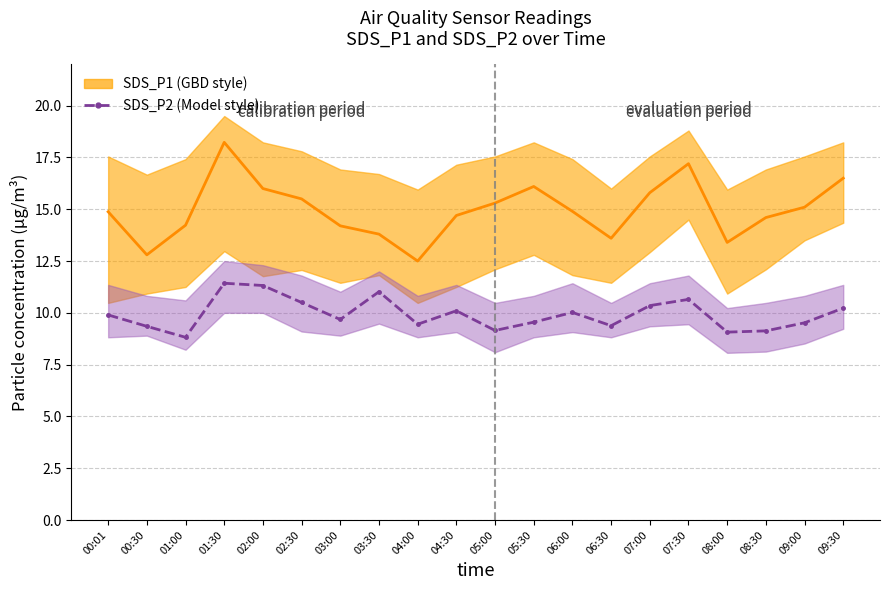

What is the label of the 15th point from the left?

07:00